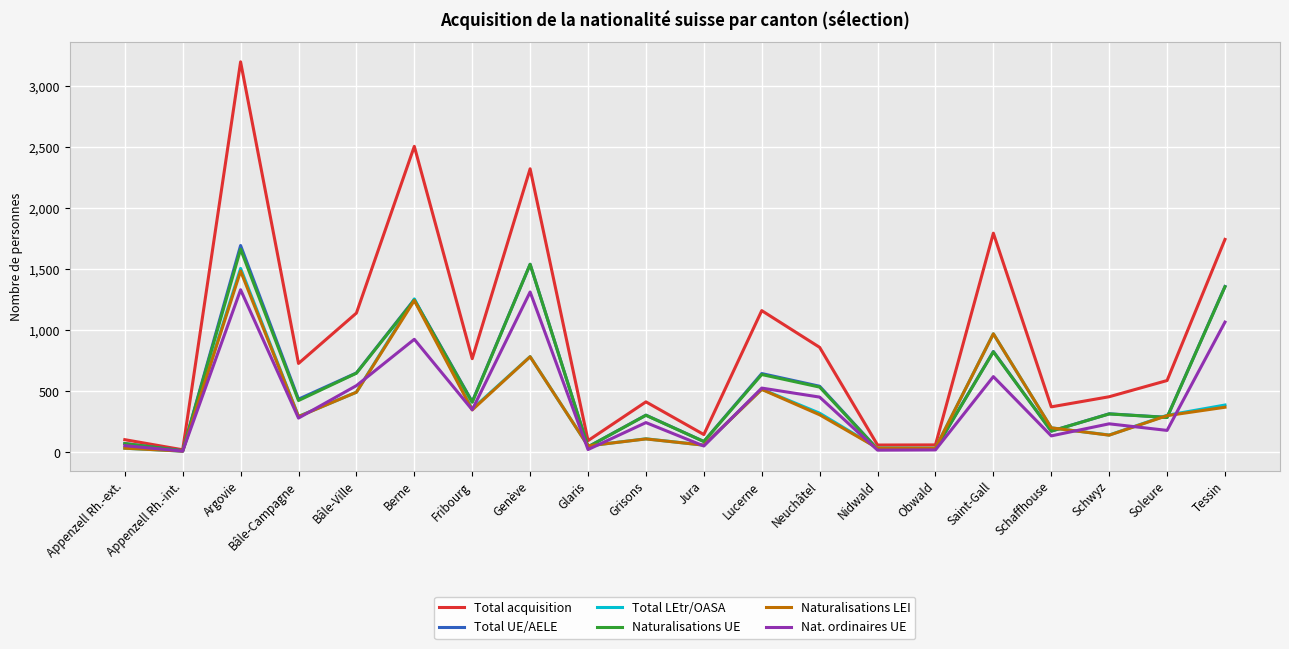

Read the Total acquisition value at Saint-Gall.

1795